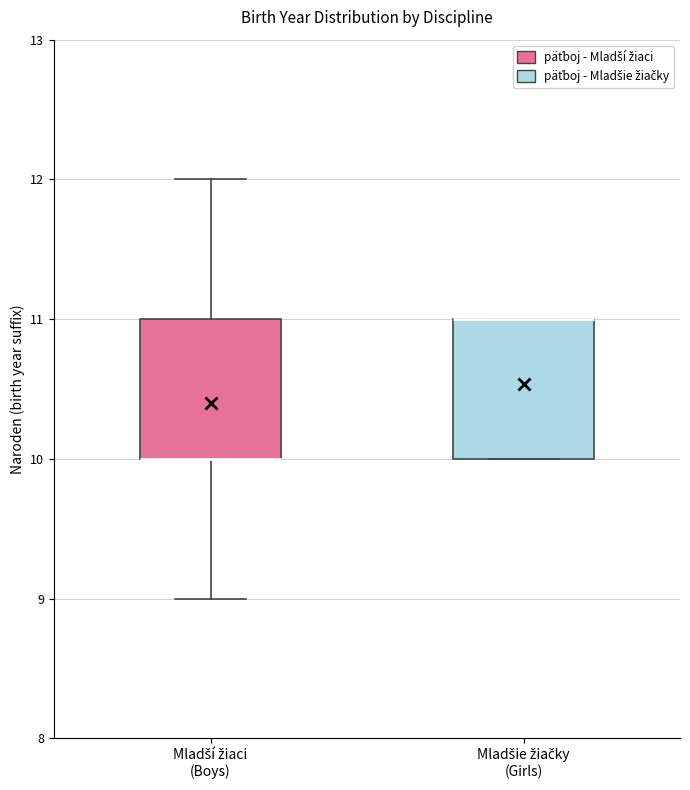

Reading left to right, read every box against the y-axis: the position of its median line, the range the box covers, and the ends of its whiskers. The values are not printed on the chart, so give them approximately, as read against the axis.

Mladší žiaci (Boys): median 10 (drawn on the box's lower edge), box 10 to 11, whiskers 9 to 12
Mladšie žiačky (Girls): median 11 (drawn on the box's upper edge), box 10 to 11, whiskers 10 to 11